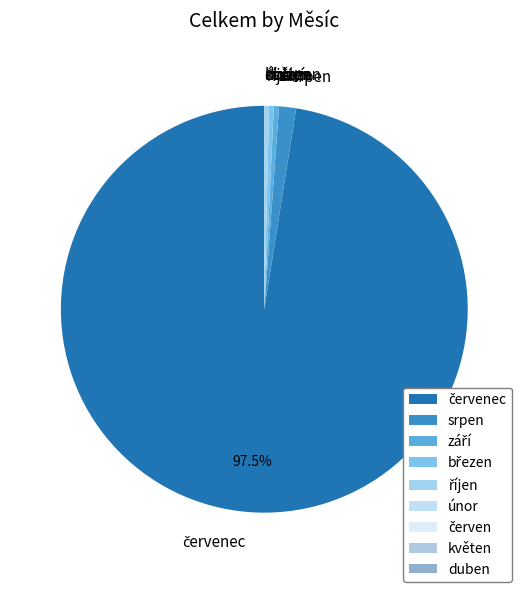

Is there a majority slice in this chart?

Yes